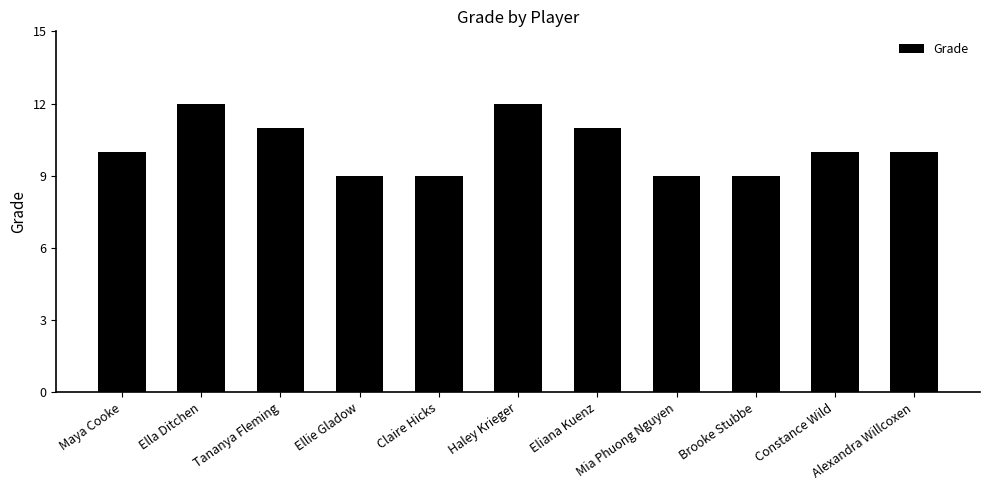

What is the smallest value displayed?

9